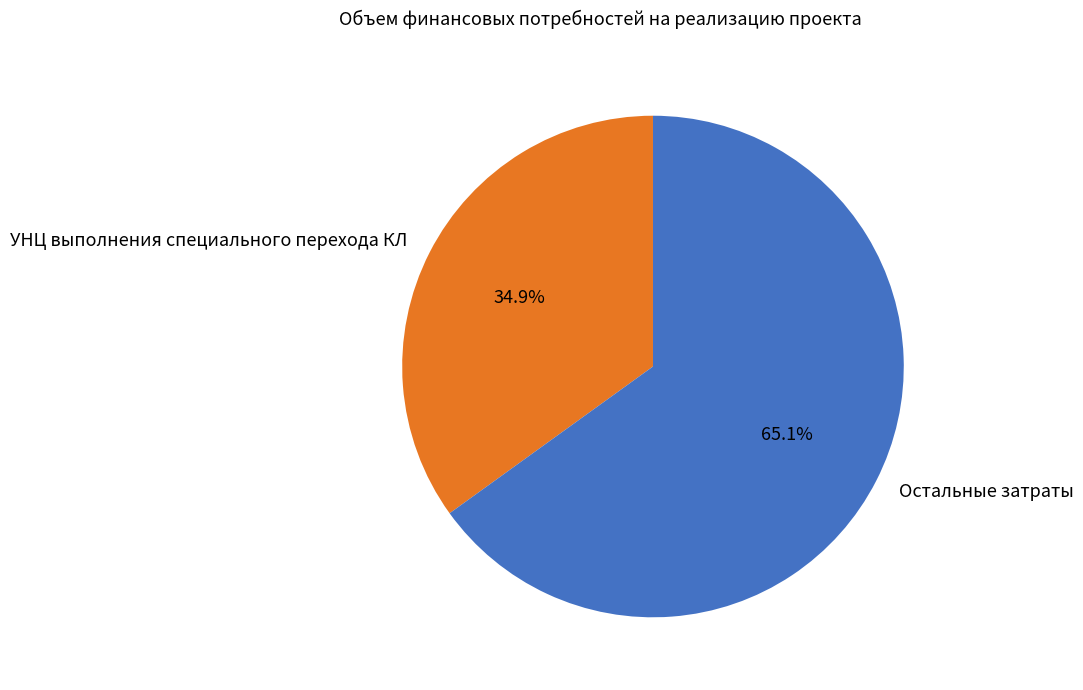

Does any single category account for the majority?

Yes